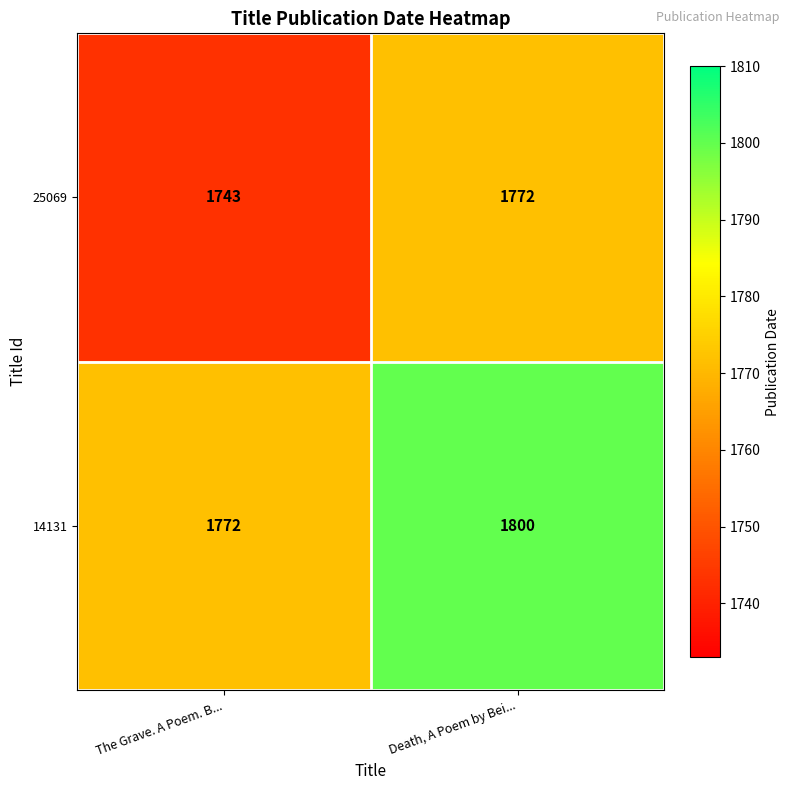

Which series has the largest total across all categories?

14131